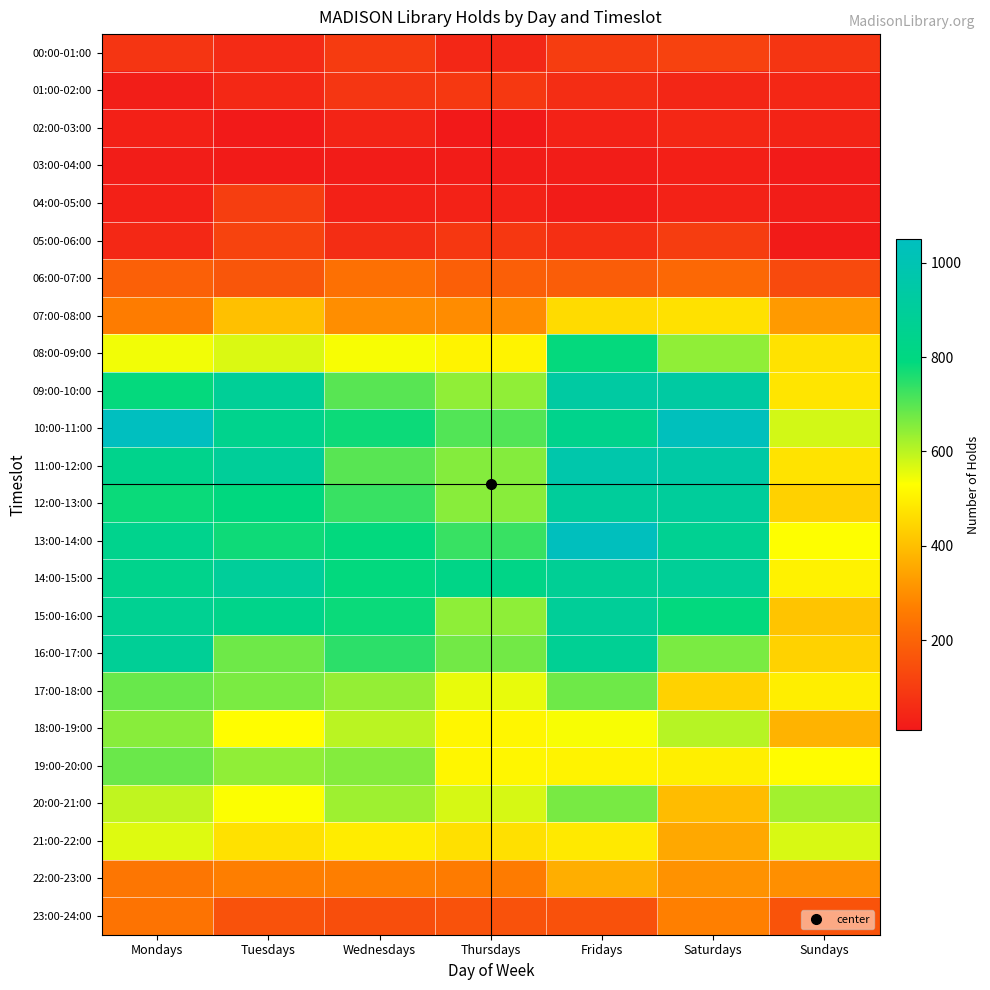

At which category is the sum across all series the highest?

Fridays